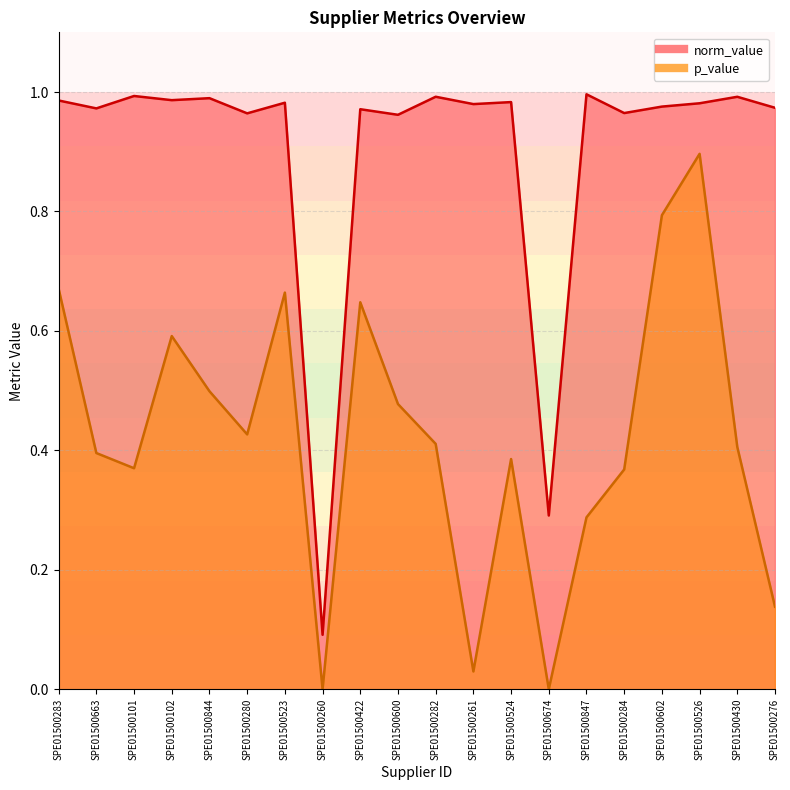

True or false: p_value and norm_value intersect in this chart.

False